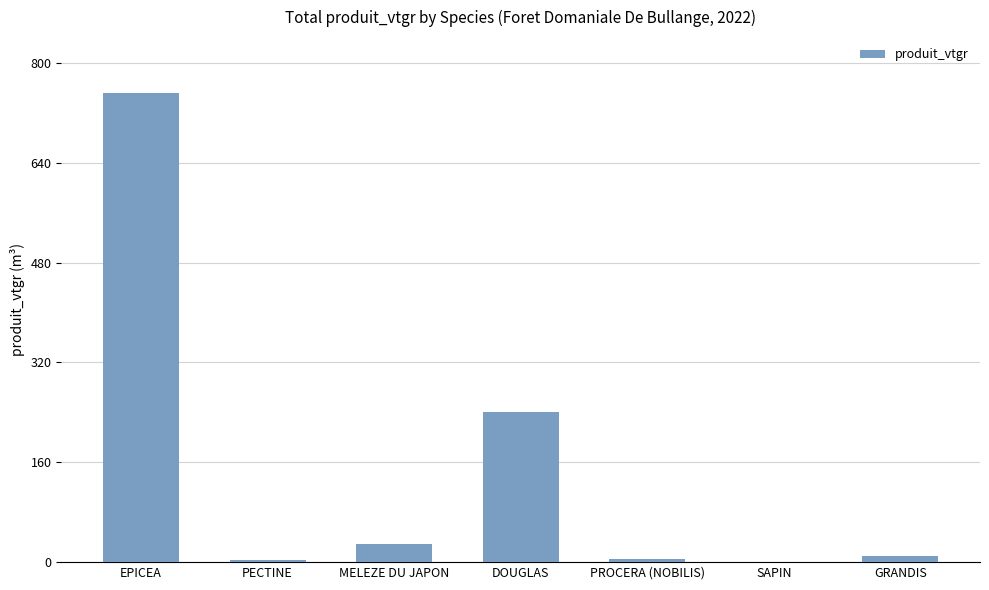

What is the change in value from EPICEA to DOUGLAS?

-511.1